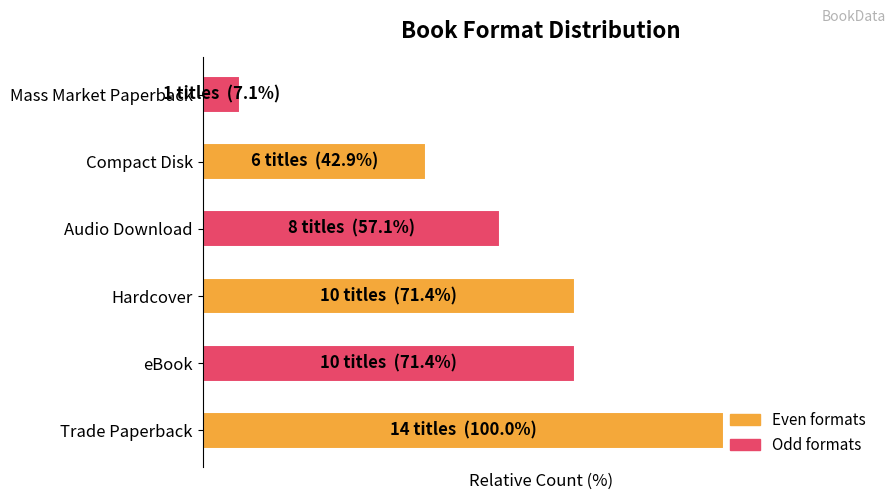

Are the bars horizontal?

Yes